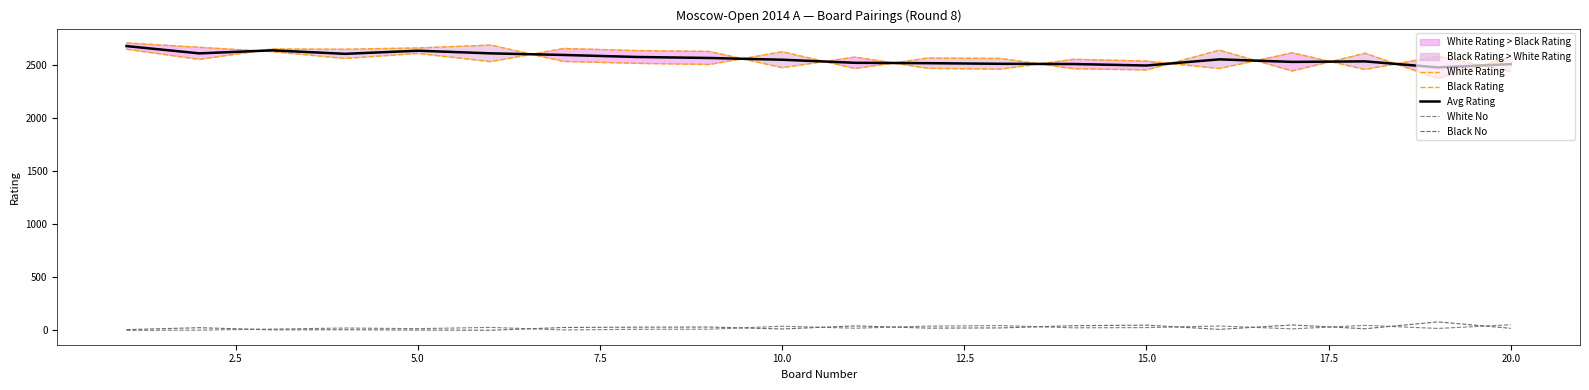

True or false: Black Rating and White No cross at least once.

False